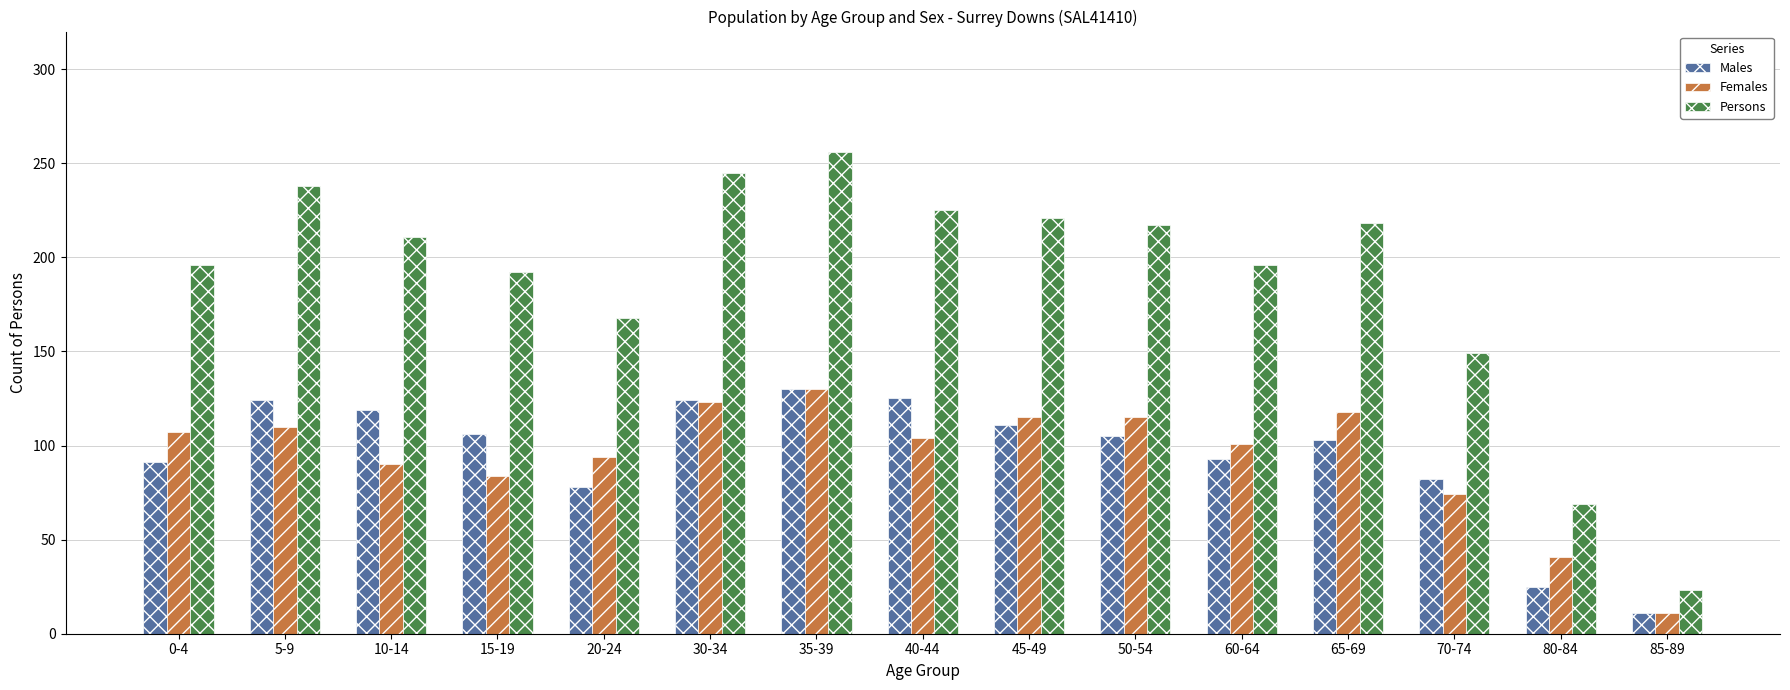

The value of Males at 50-54 is 155. True or false?

False